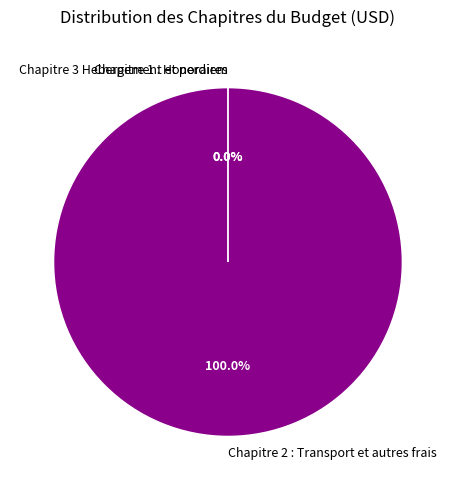

To the nearest percent, what portion does Chapitre 2 : Transport et autres frais represent?

100%